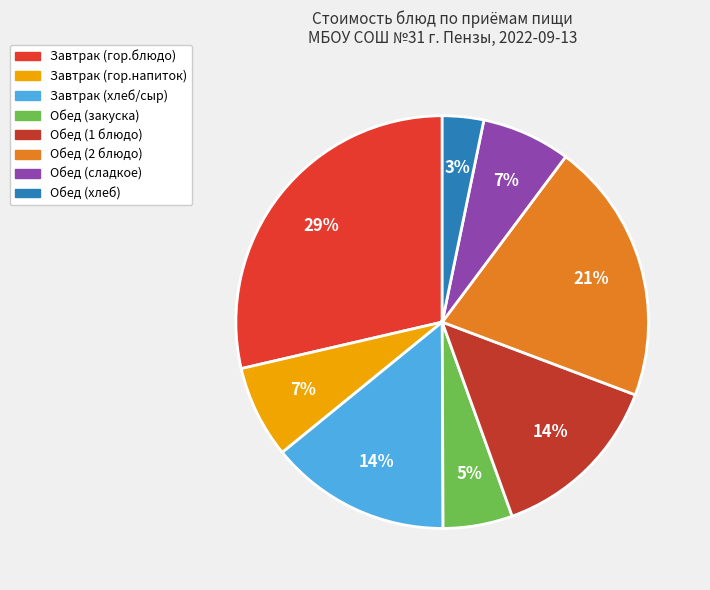

What is the largest slice in the pie chart?

Завтрак (гор.блюдо)